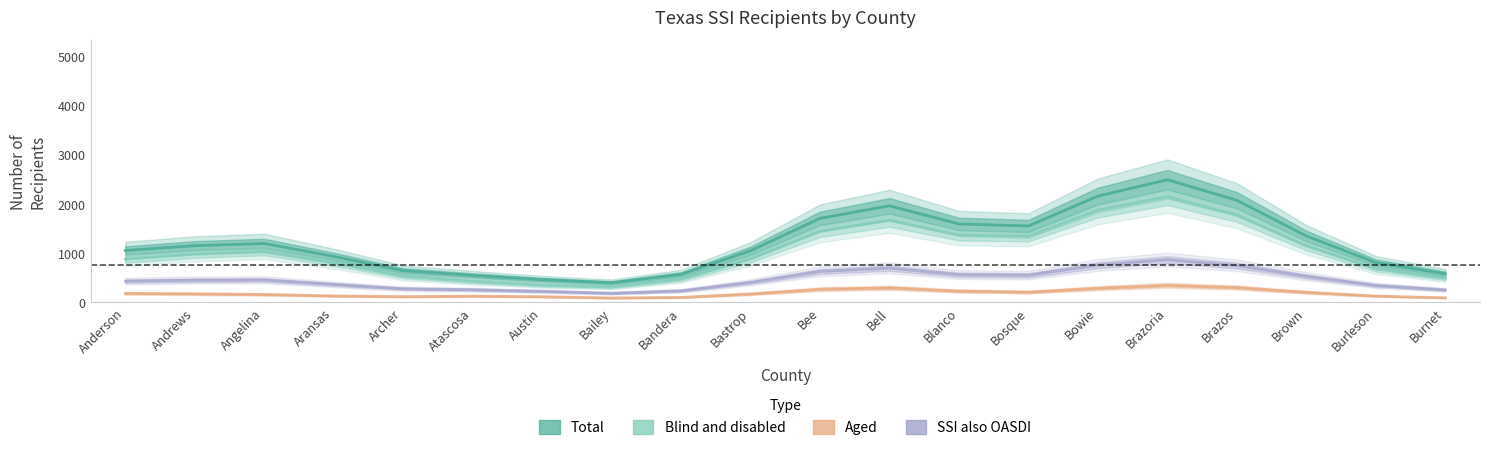

The Blind and disabled series shows 1645.4 at Angelina. True or false?

False